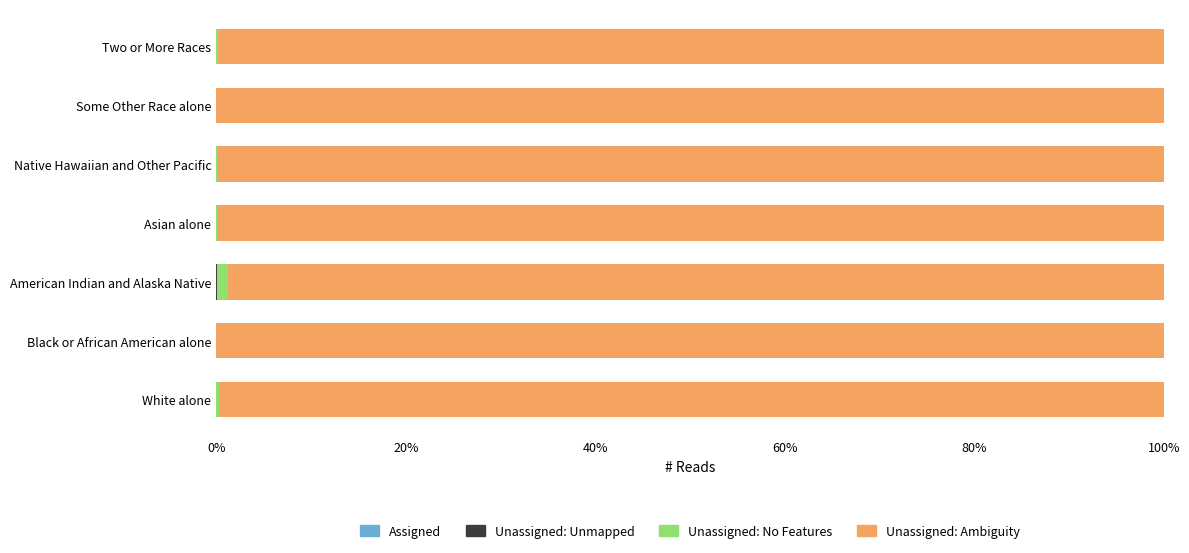

How many series are shown in this chart?

4